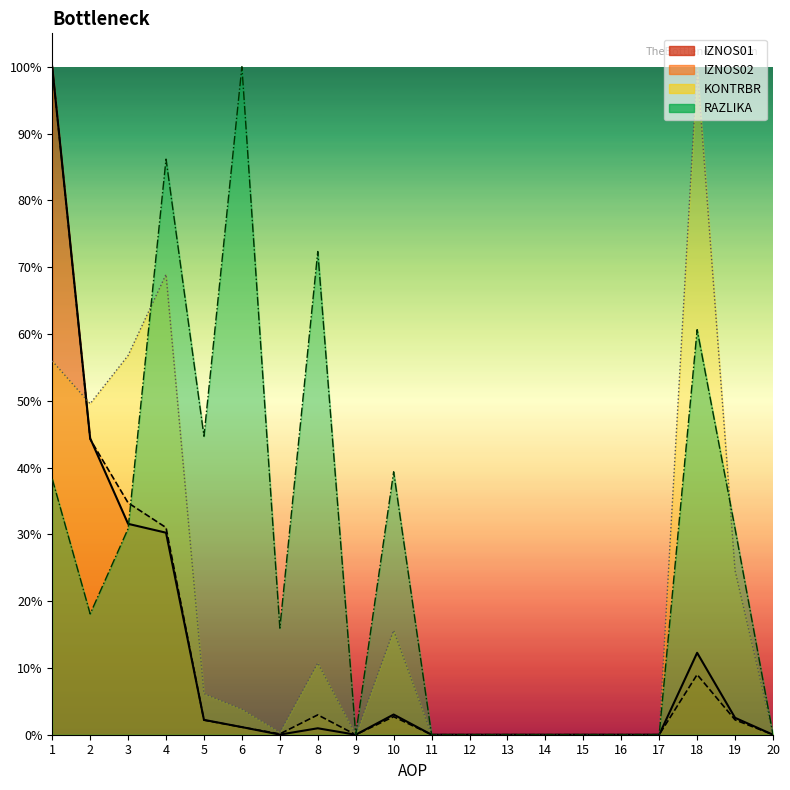

What is the value of the RAZLIKA point at the 1st from the left?

0.4